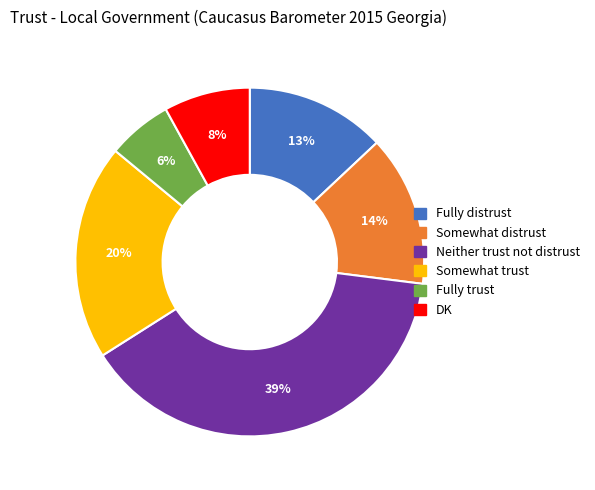

Is it true that Fully trust is 6% of the pie?

True